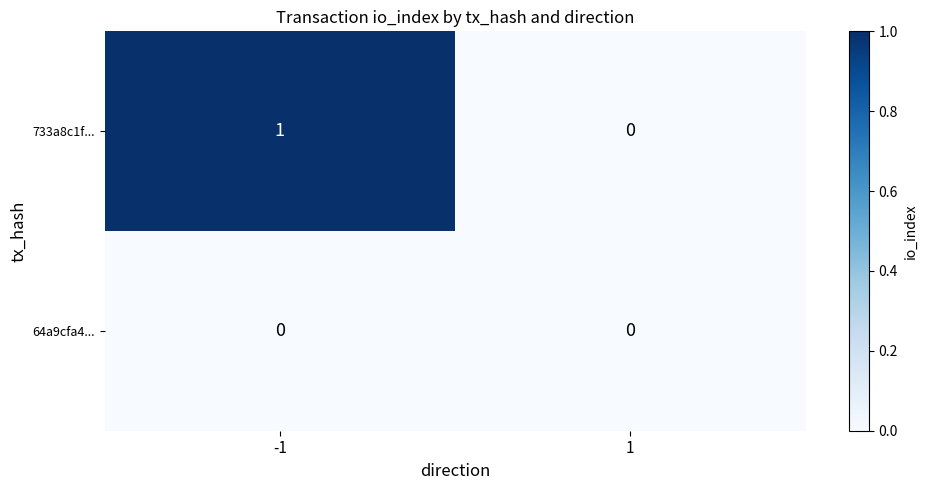

At which category does the chart reach its peak across all series?

-1